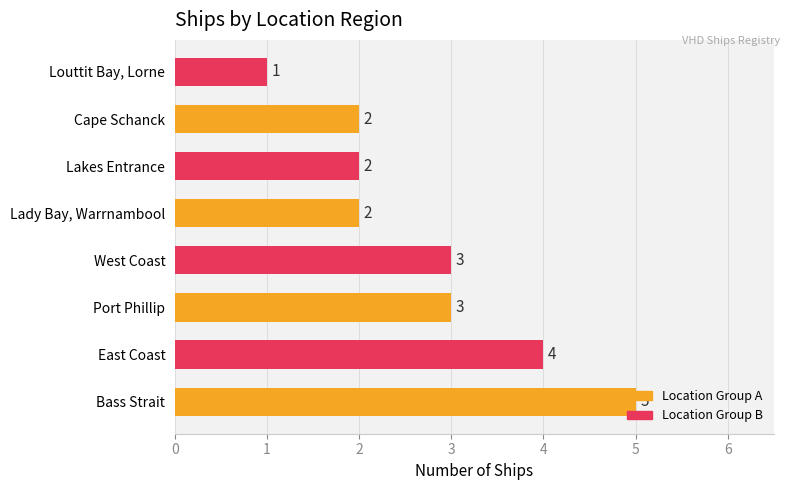

Approximately how many times larger is the value at Cape Schanck compared to Bass Strait?

0.4